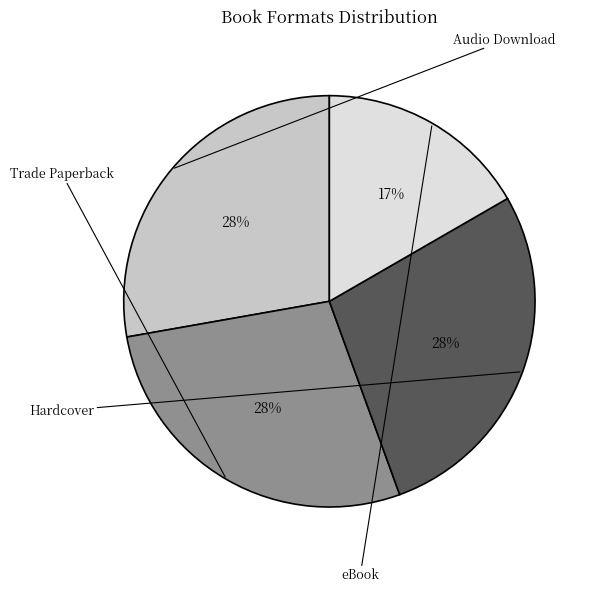

How many slices are in this pie chart?

4